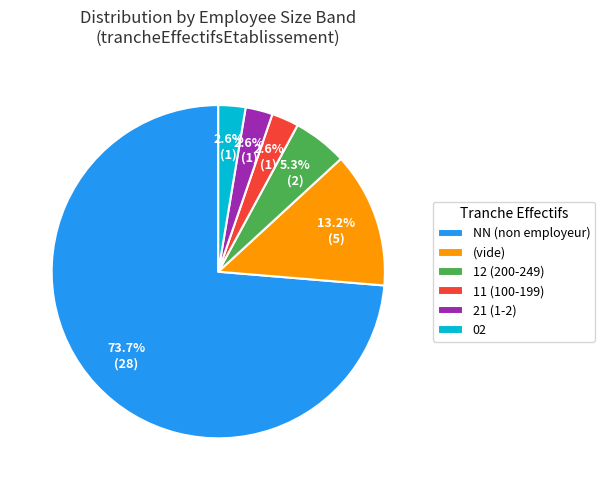

To the nearest percent, what is the difference between the largest and smallest slice percentages?

71%